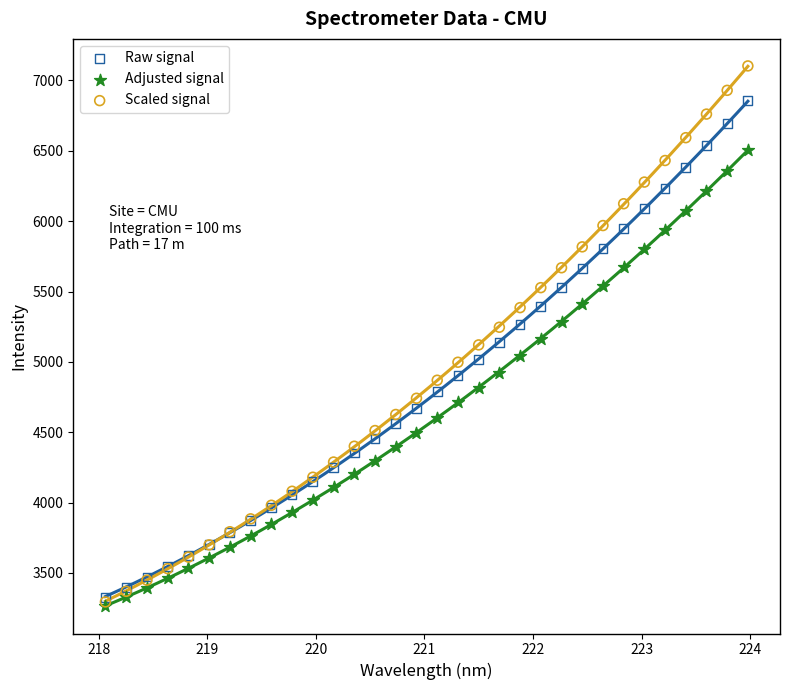

What are all the series names shown in the legend?

Raw signal, Adjusted signal, Scaled signal